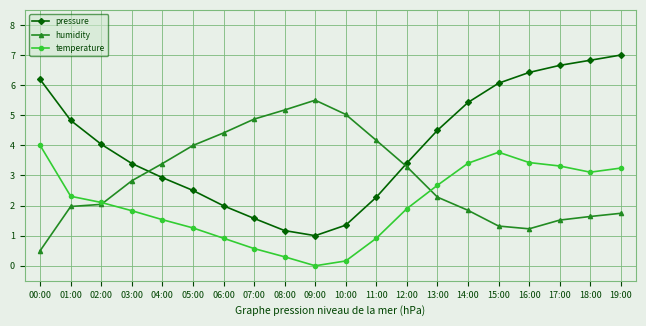

Reading left to right, extract all data points from this chart.

pressure: 6.2	4.8	4.0	3.4	2.9	2.5	2.0	1.6	1.2	1.0	1.3	2.3	3.4	4.5	5.4	6.1	6.4	6.7	6.8	7.0
humidity: 0.5	2.0	2.0	2.8	3.4	4.0	4.4	4.9	5.2	5.5	5.0	4.2	3.3	2.3	1.8	1.3	1.2	1.5	1.6	1.7
temperature: 4.0	2.3	2.1	1.8	1.5	1.3	0.9	0.6	0.3	0.0	0.2	0.9	1.9	2.7	3.4	3.8	3.4	3.3	3.1	3.2